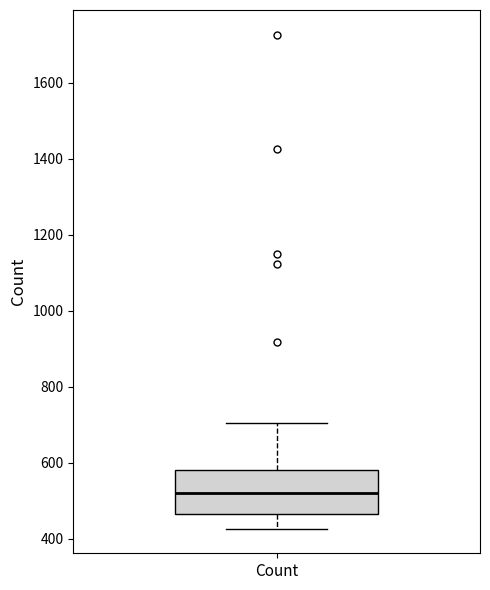

Read this box plot against the y-axis: the position of the median line, the range covered by the box, and the ends of both whiskers. The values are not printed on the chart, so give them approximately, as read against the axis.

median 520, box 460 to 580, whiskers 420 to 700